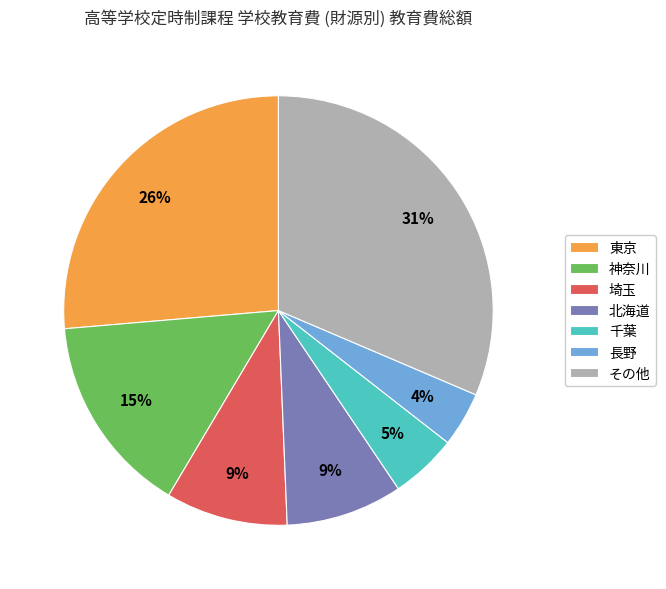

Which has a higher value, 神奈川 or 北海道?

神奈川